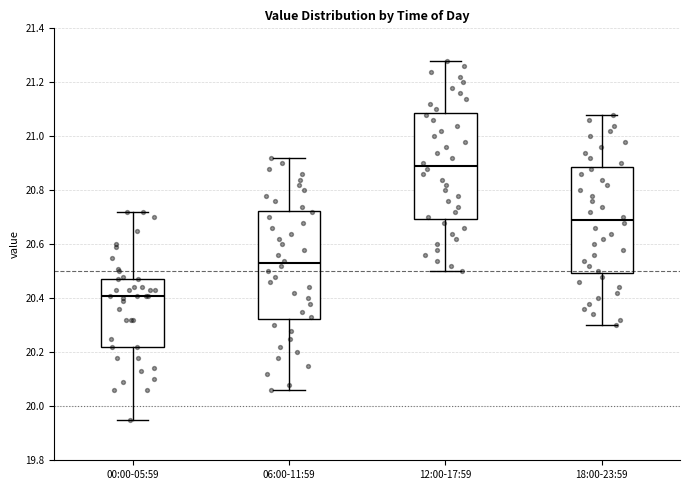

Where does the upper whisker of the box for 00:00-05:59 end on the y-axis? The values are not printed on the chart, so give them approximately, as read against the axis.

20.72